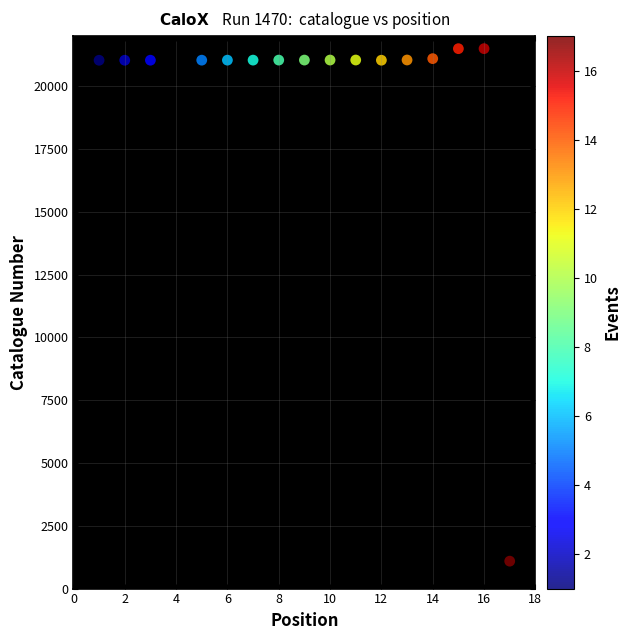

What is the range of X values (max minus min)?

16